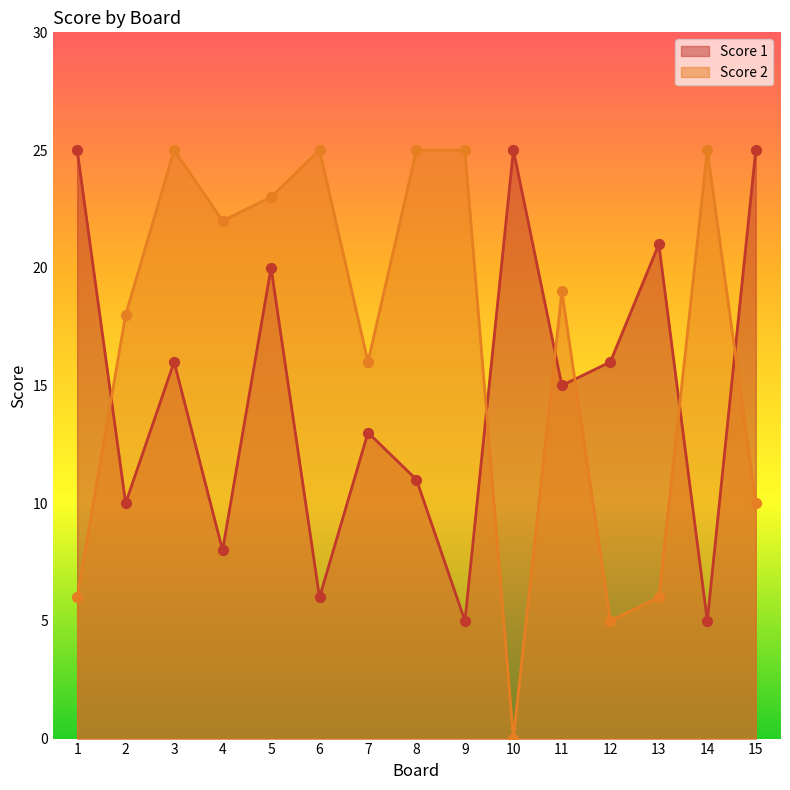

What are all the series names shown in the legend?

Score 1, Score 2